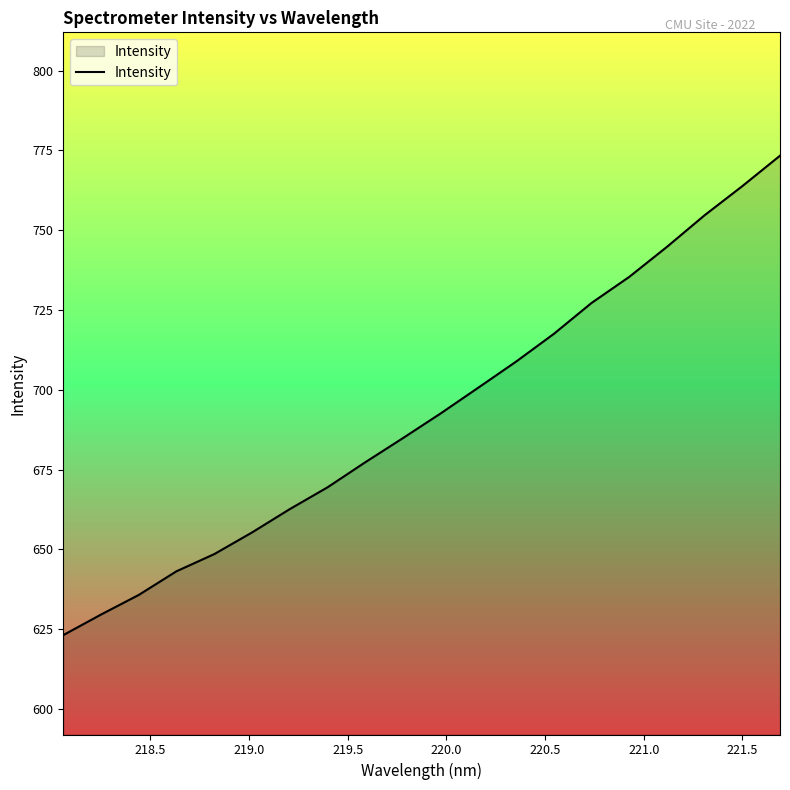

What is the maximum value shown in the chart?

773.4